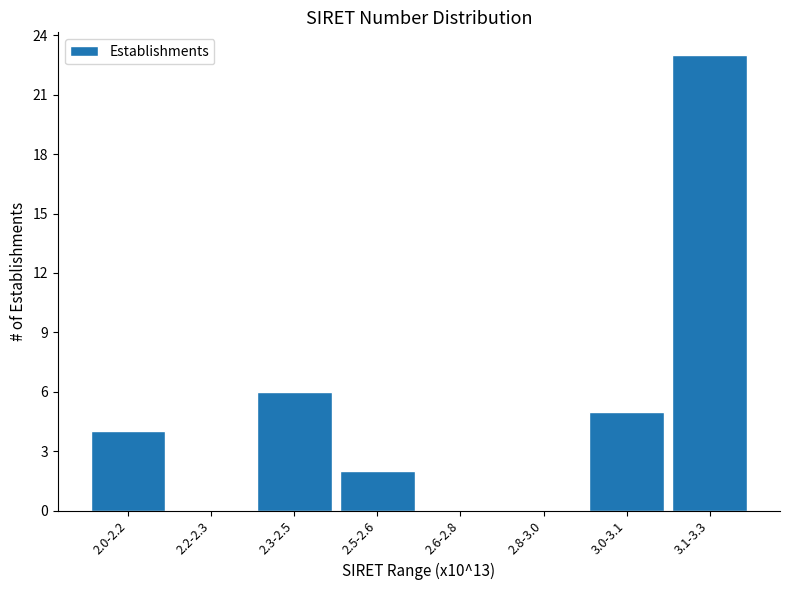

Reading right to left, what are all the values shown in this chart?

3.1-3.3=23	3.0-3.1=5	2.8-3.0=0	2.6-2.8=0	2.5-2.6=2	2.3-2.5=6	2.2-2.3=0	2.0-2.2=4